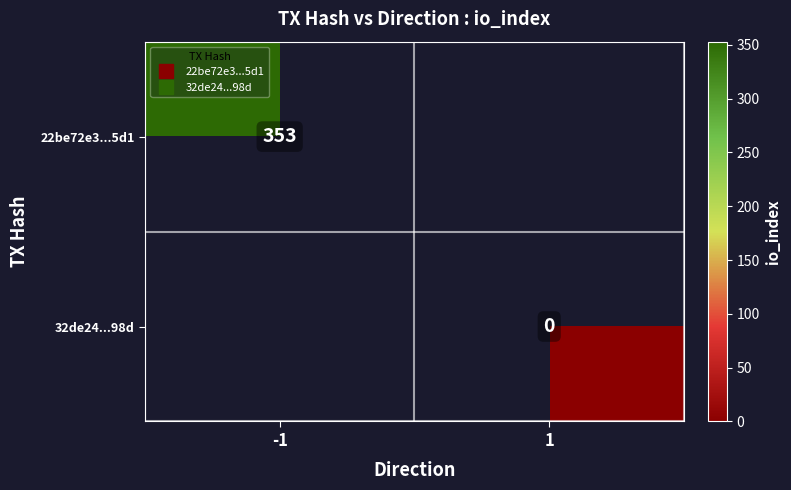

Rank the categories by 32de24...98d value from highest to lowest.

-1, 1